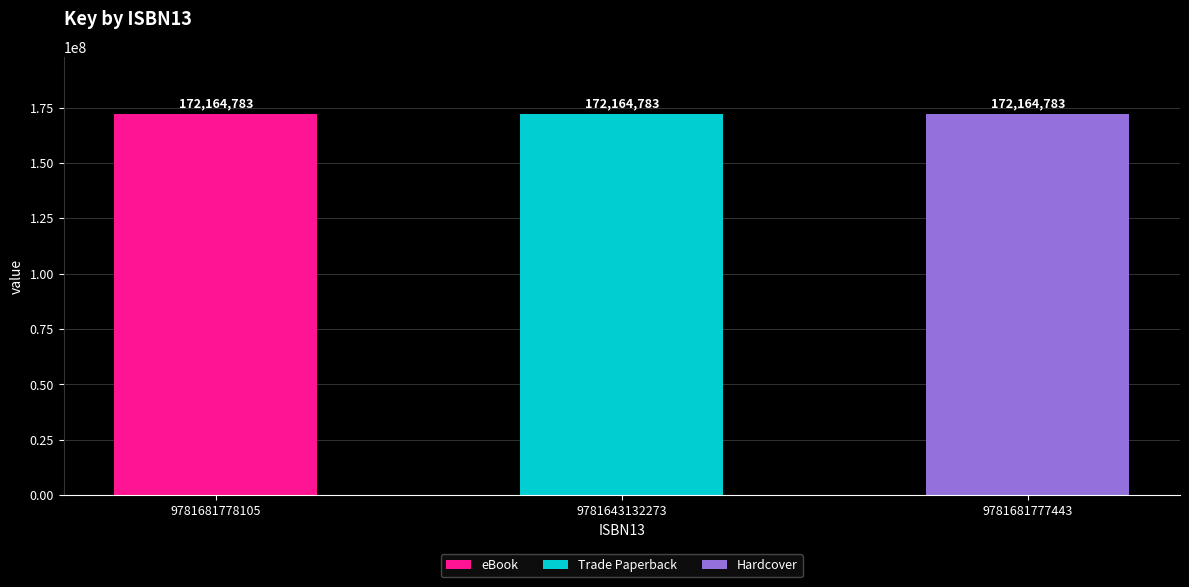

What is the total value across all series at 9781643132273?

172164783